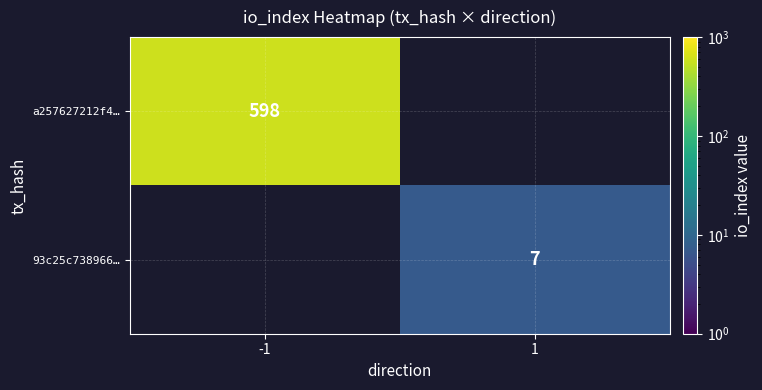

True or false: 93c25c738966… has a value of 11 at 1.

False